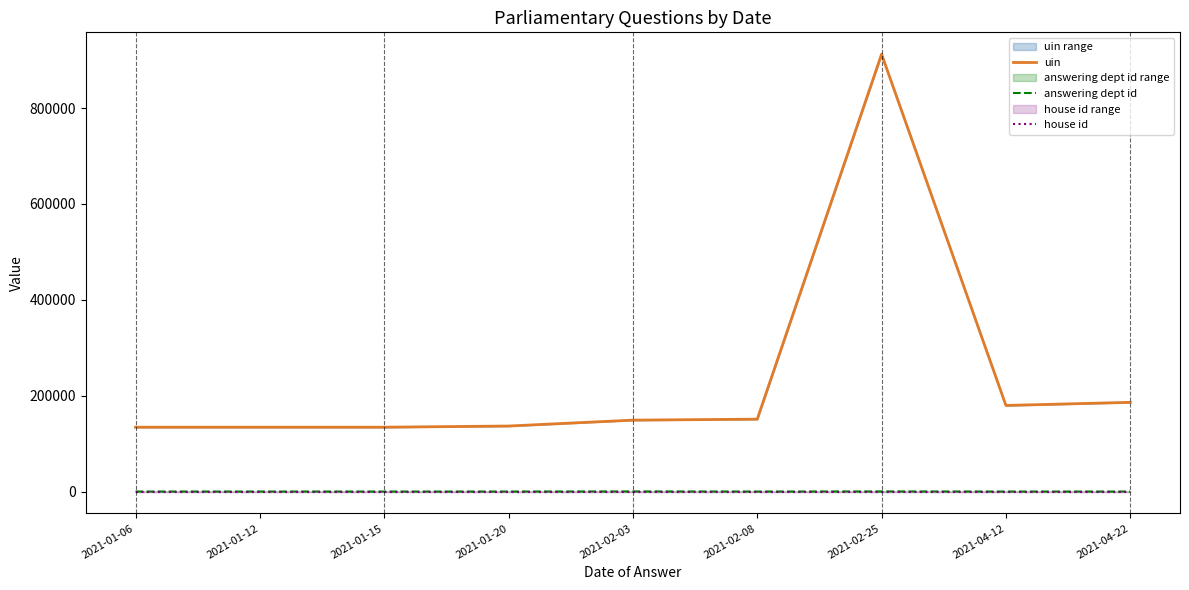

True or false: uin and answering dept id intersect in this chart.

False